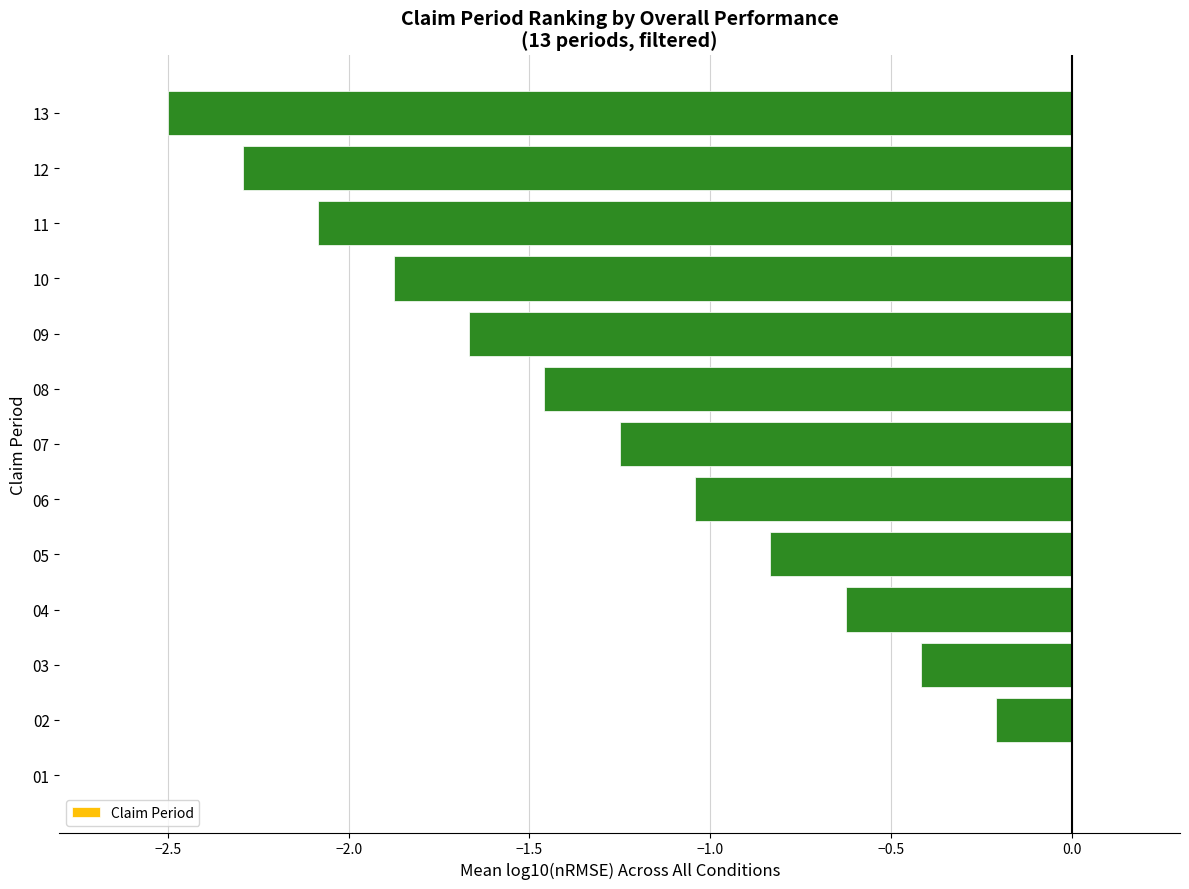

Where is the data nearest to the value -1?

06